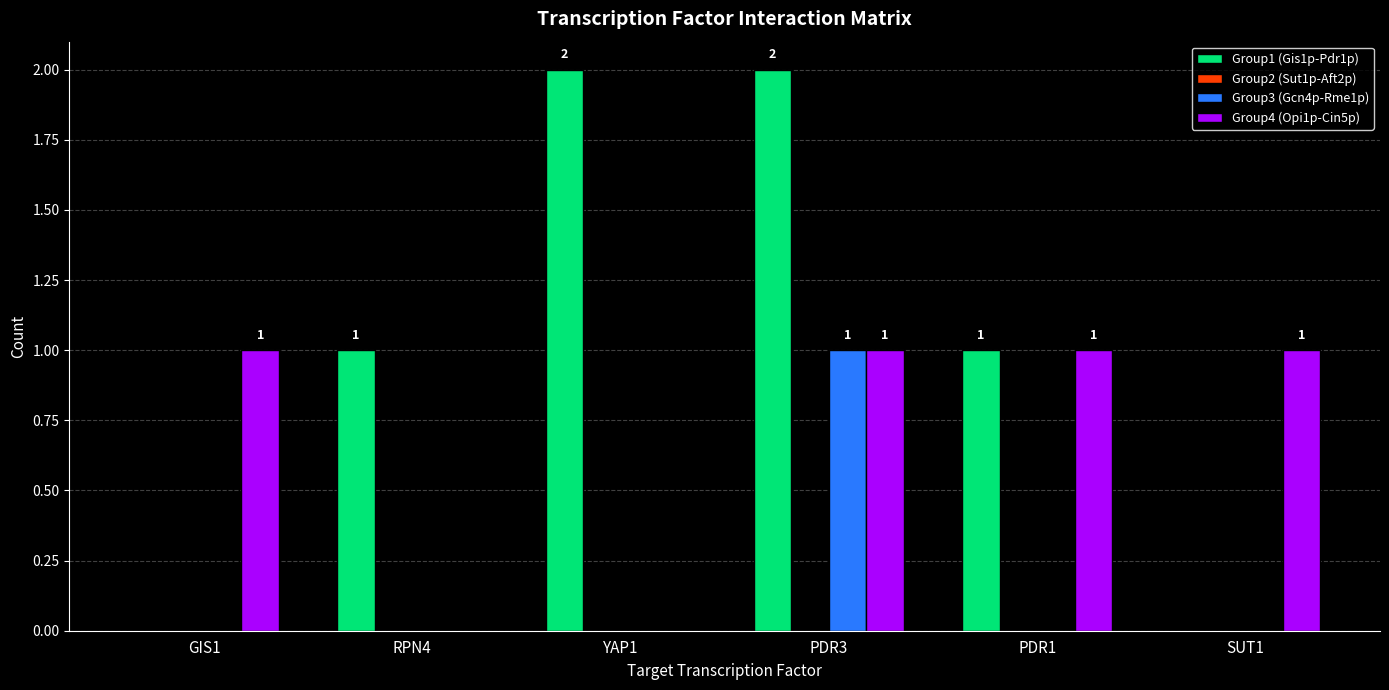

Count the number of categories in the chart.

6